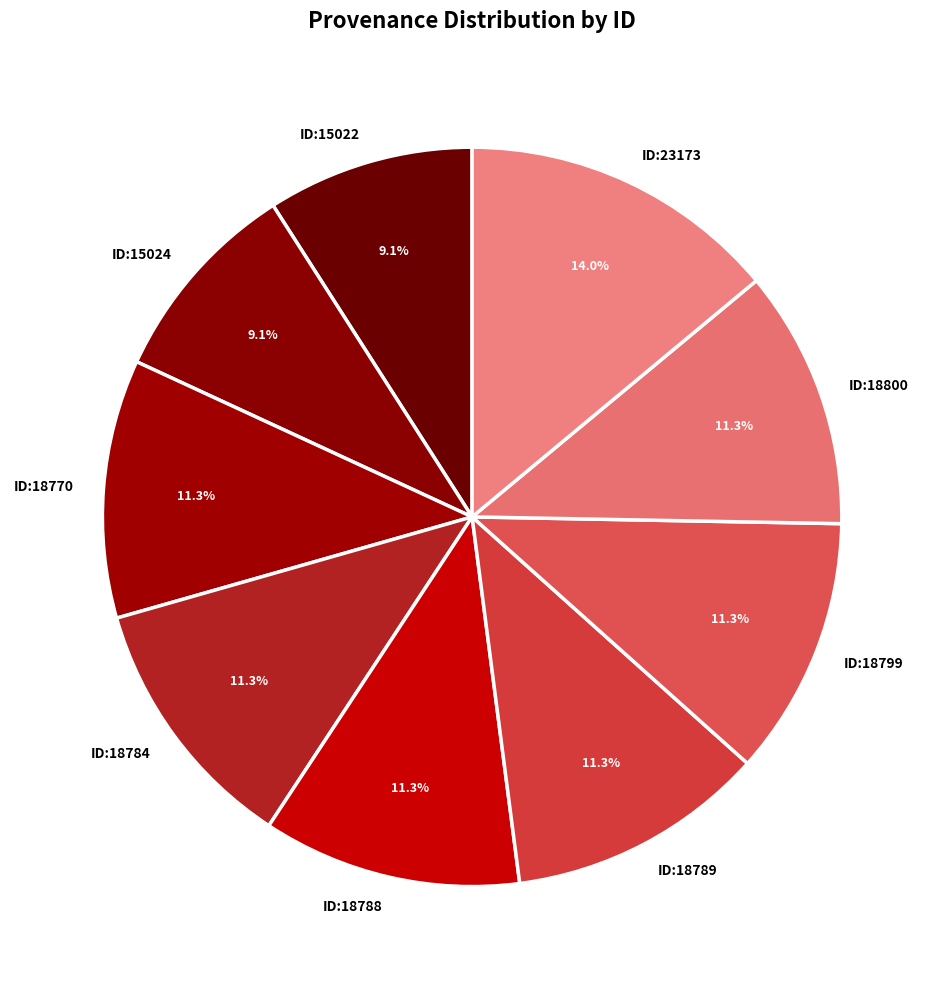

How much of the chart is everything except ID:18770?

88.7%